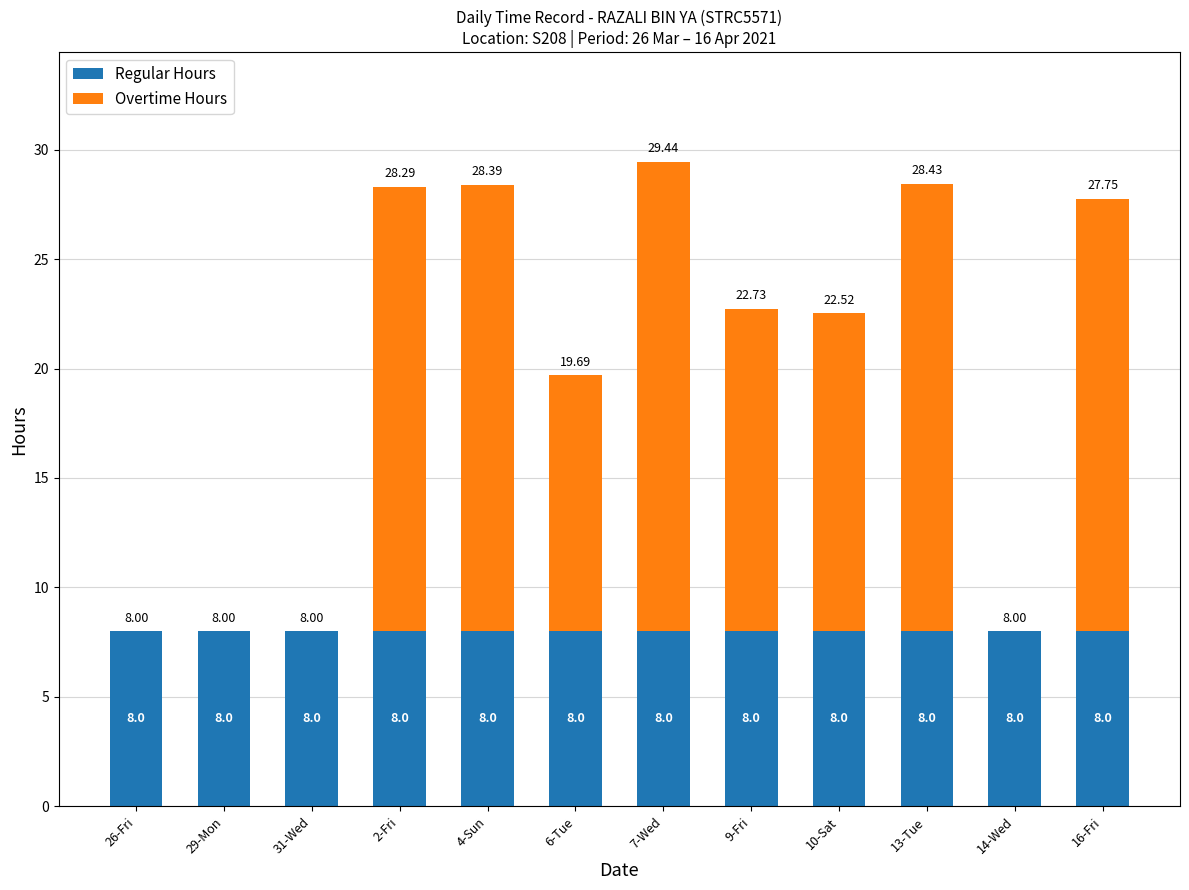

What is the sum of the Regular Hours values at 9-Fri and 14-Wed?

16.0